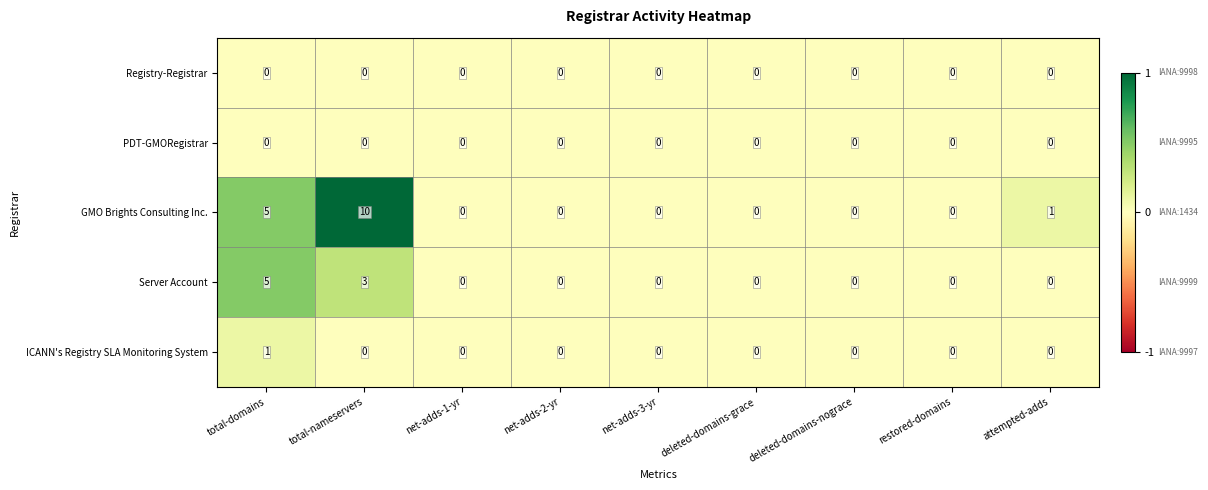

At which category does the chart reach its peak across all series?

total-nameservers